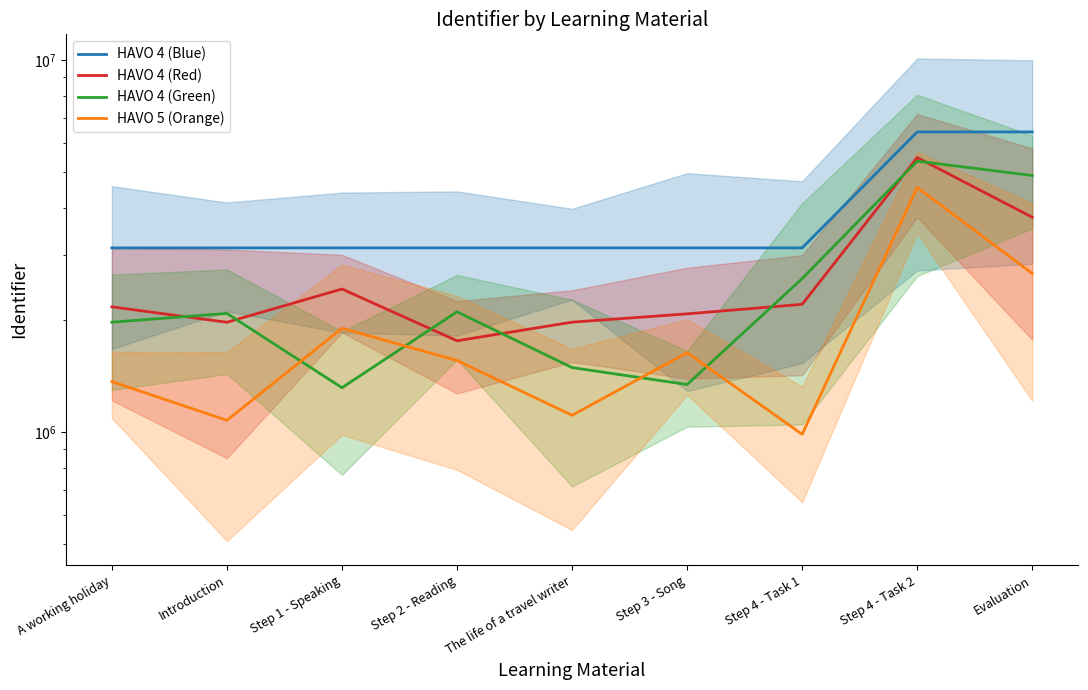

What is the difference between the second highest and second lowest values in the HAVO 4 (Red) series?

1810347.9